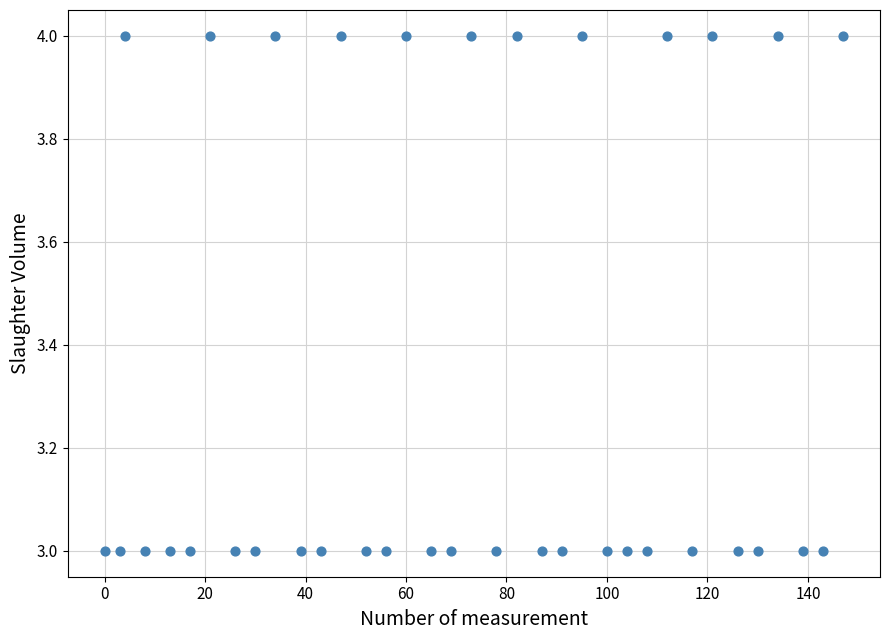

What is the range of X values (max minus min)?

147